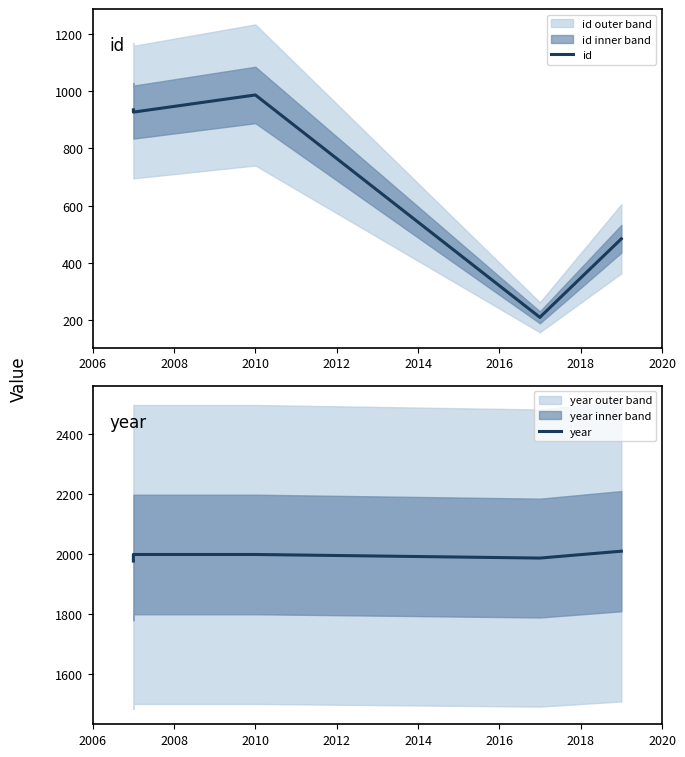

Rank the series by their average value, from highest to lowest.

year, id